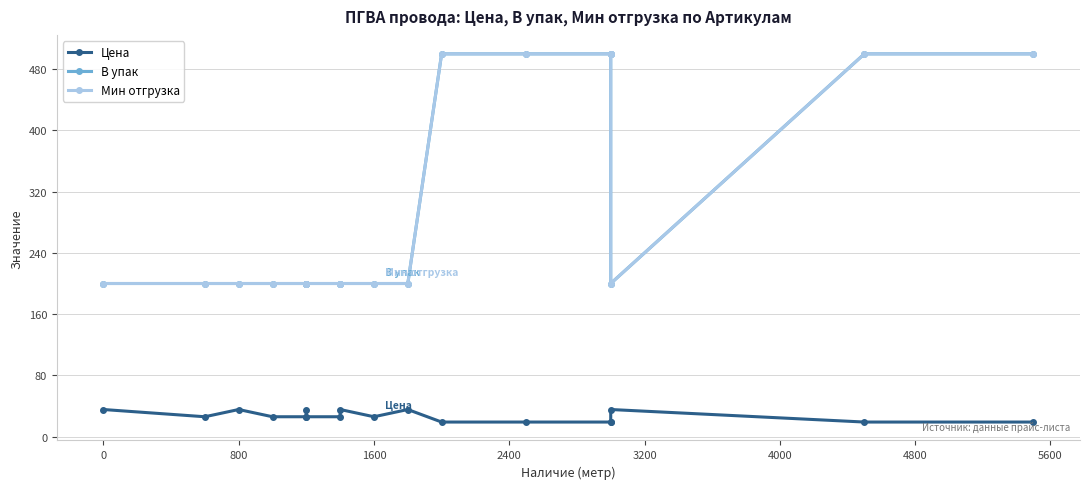

Does the chart have visible grid lines?

Yes